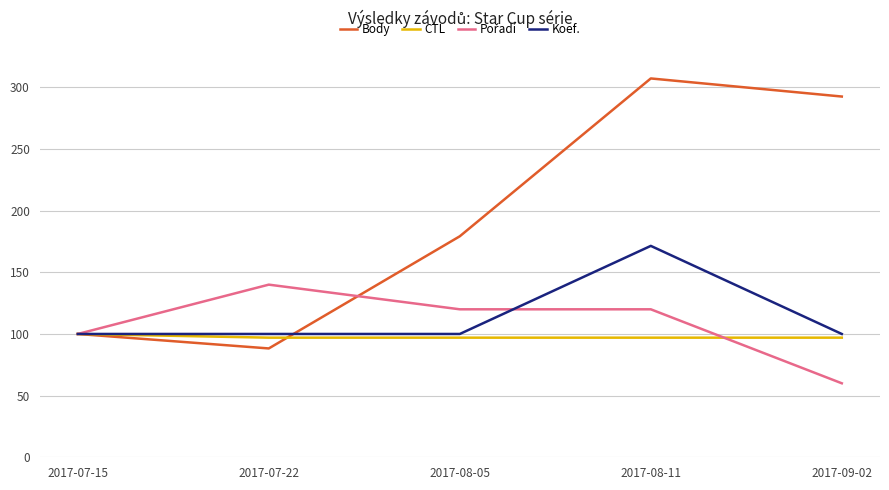

True or false: Koef. has a value of 259.8 at 2017-08-11.

False